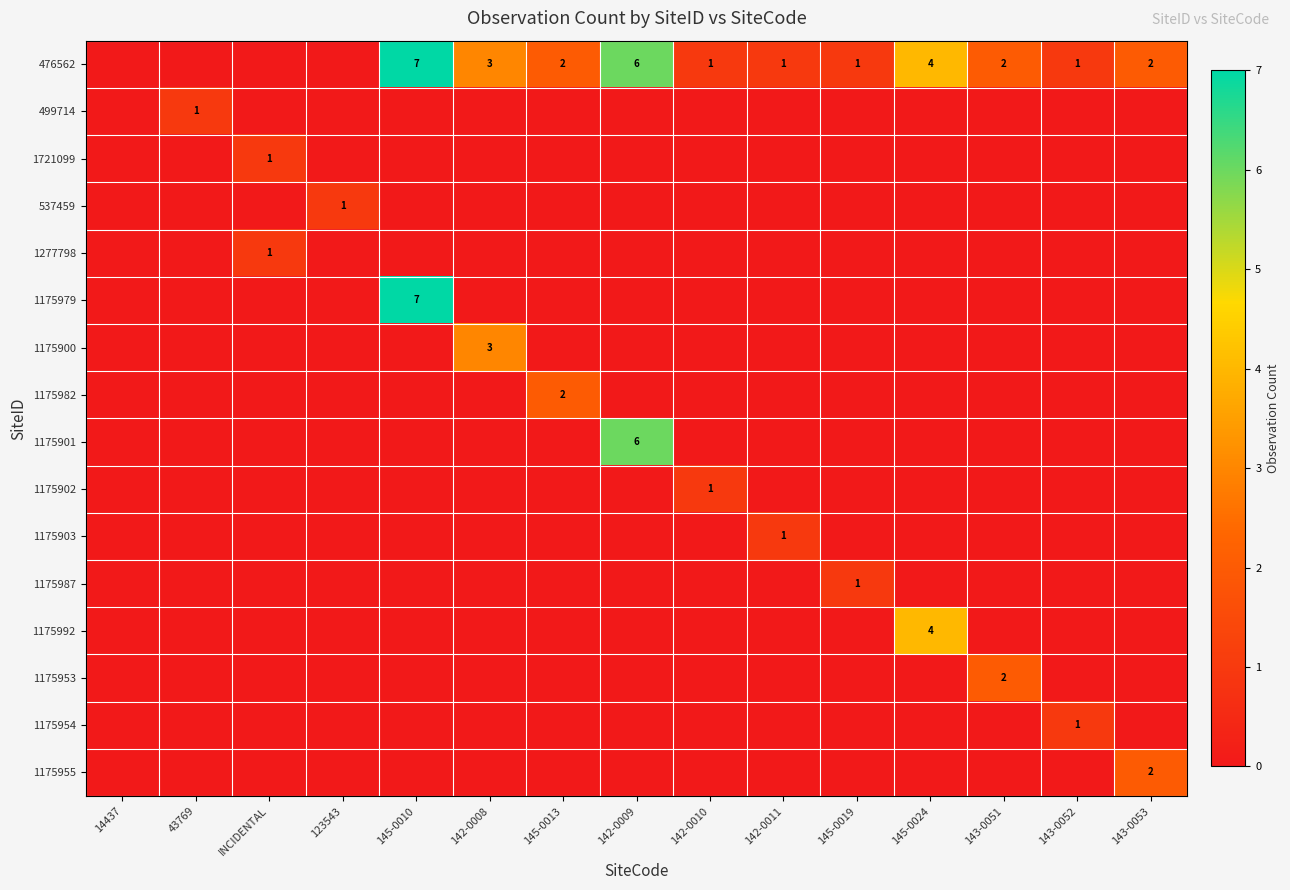

What is the sum of the 476562 values at 142-0008 and 142-0009?

9